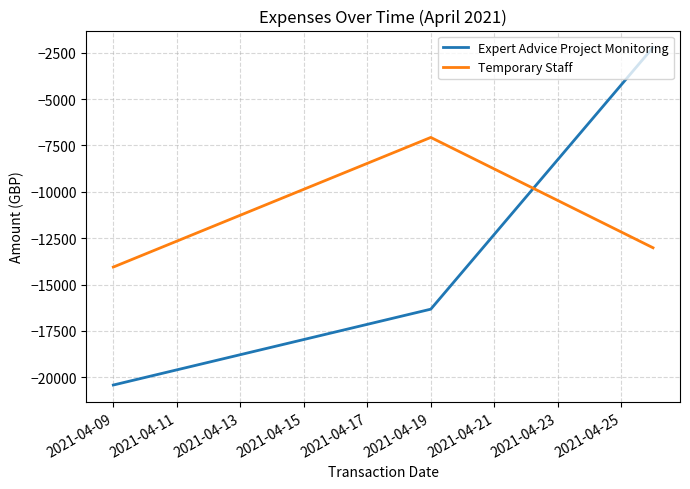

Which series has the largest total across all categories?

Temporary Staff